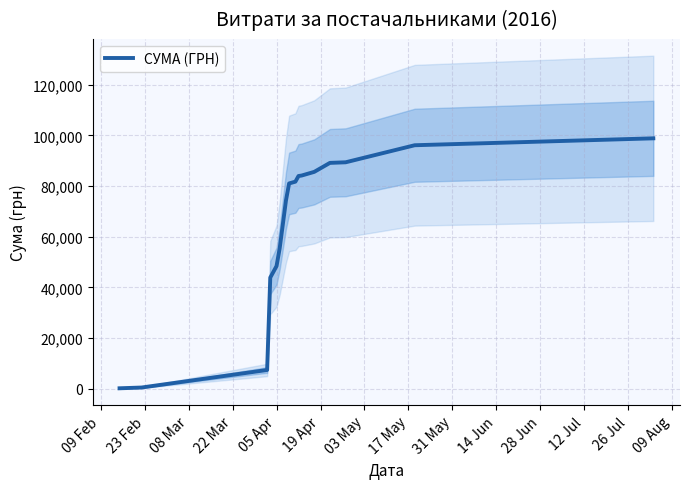

What is the difference between the maximum and minimum values?

98622.2